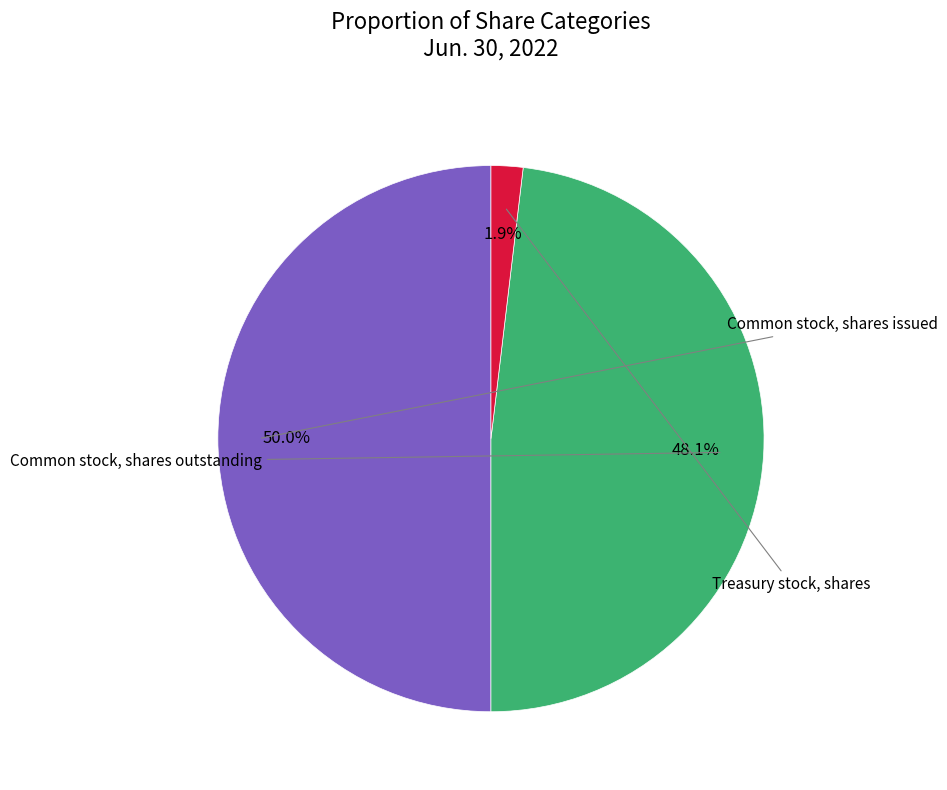

Rank the categories by value from highest to lowest.

Common stock, shares issued, Common stock, shares outstanding, Treasury stock, shares